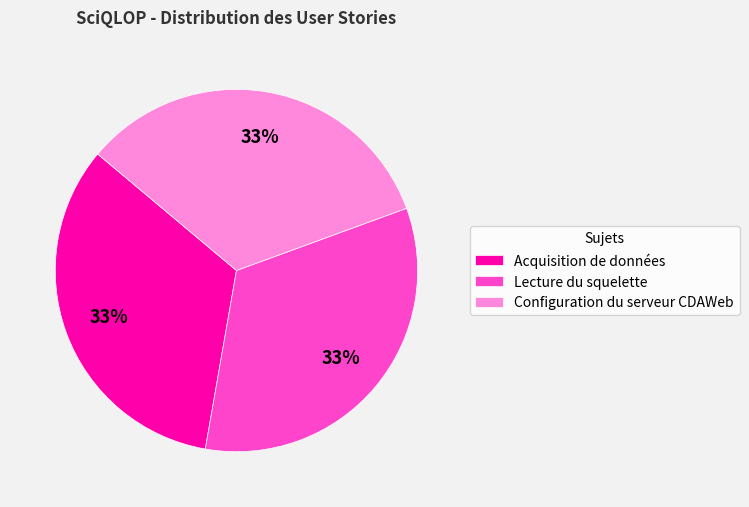

What percentage is the Lecture du squelette slice, to the nearest percent?

33%